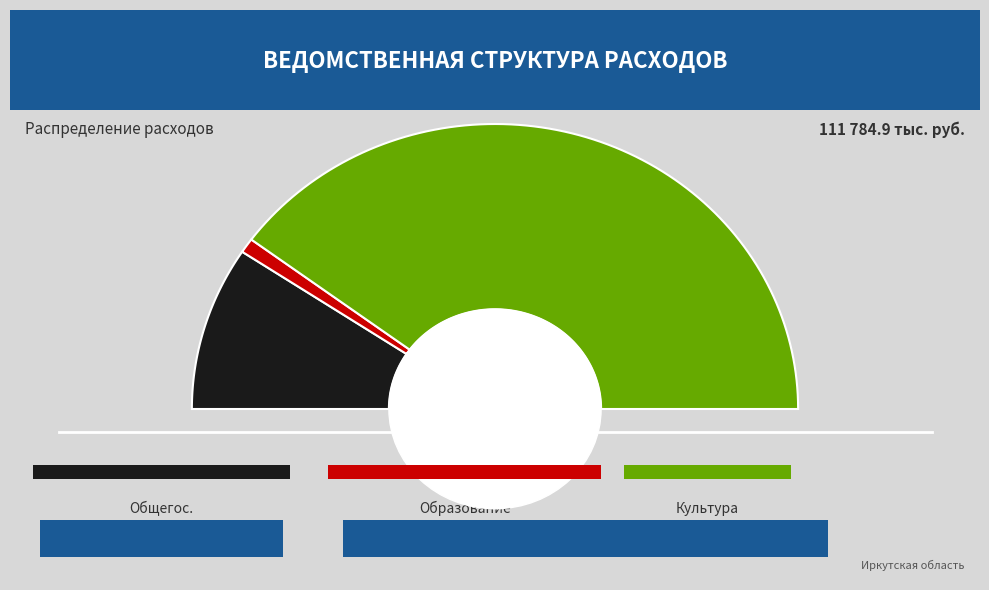

Between Общегосударственные вопросы and Образование, which is larger?

Общегосударственные вопросы